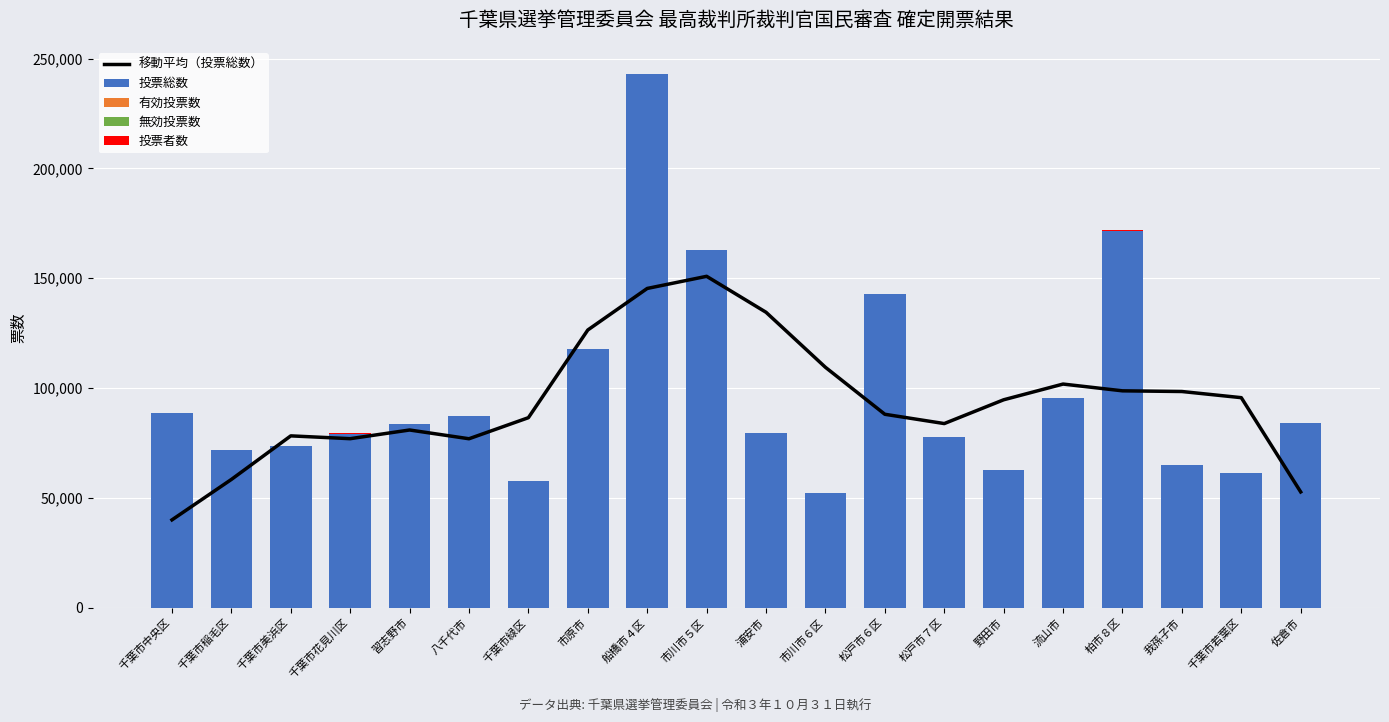

What is the label of the 12th bar from the left?

市川市６区